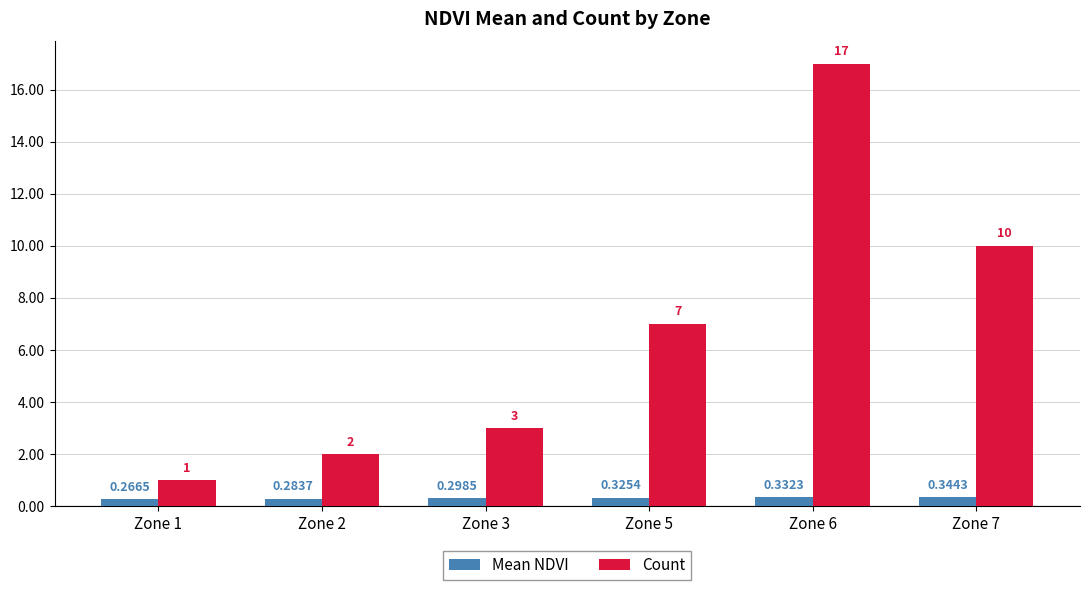

List the series in order of their overall mean, lowest first.

Mean NDVI, Count